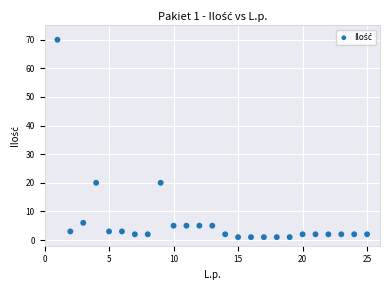

What is the range of X values (max minus min)?

24